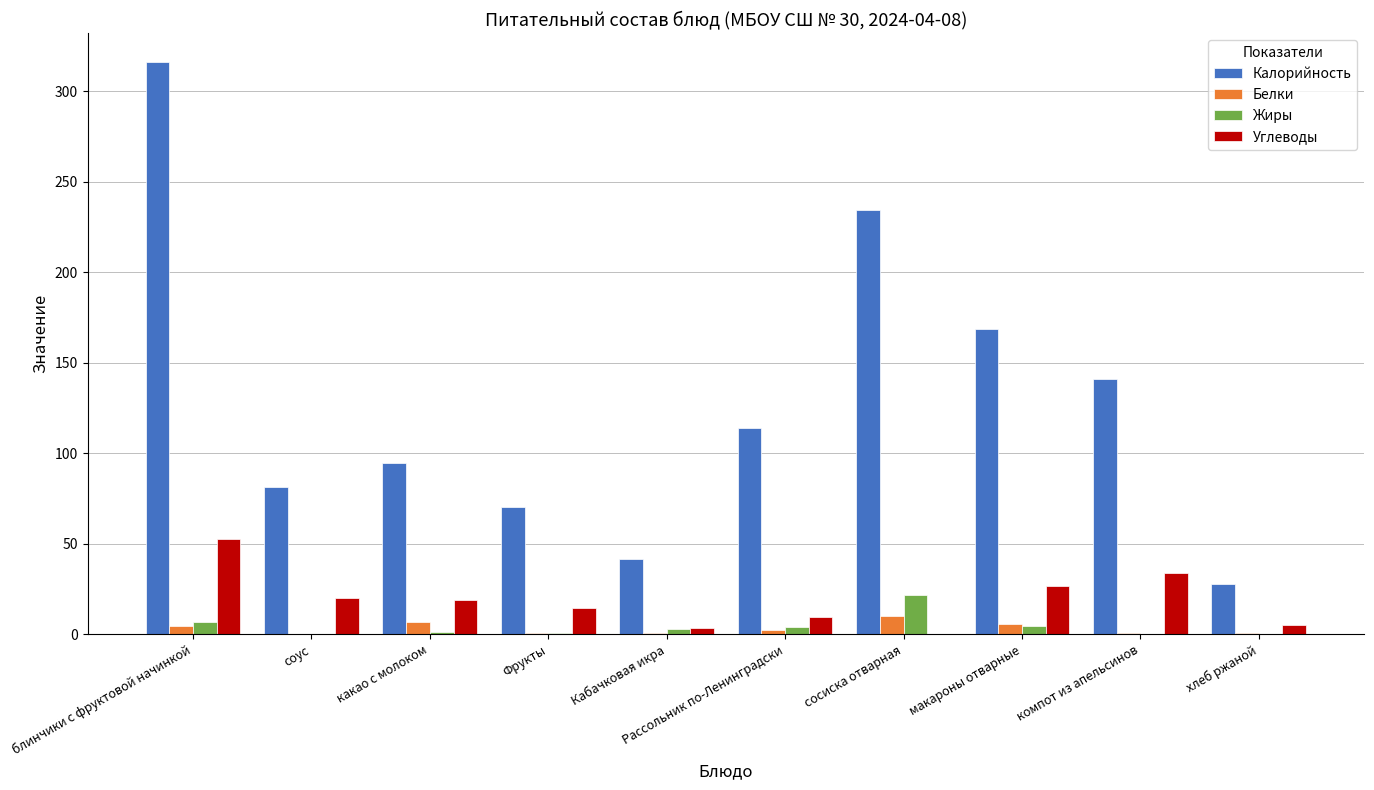

What is the sum of all Жиры values?

42.0